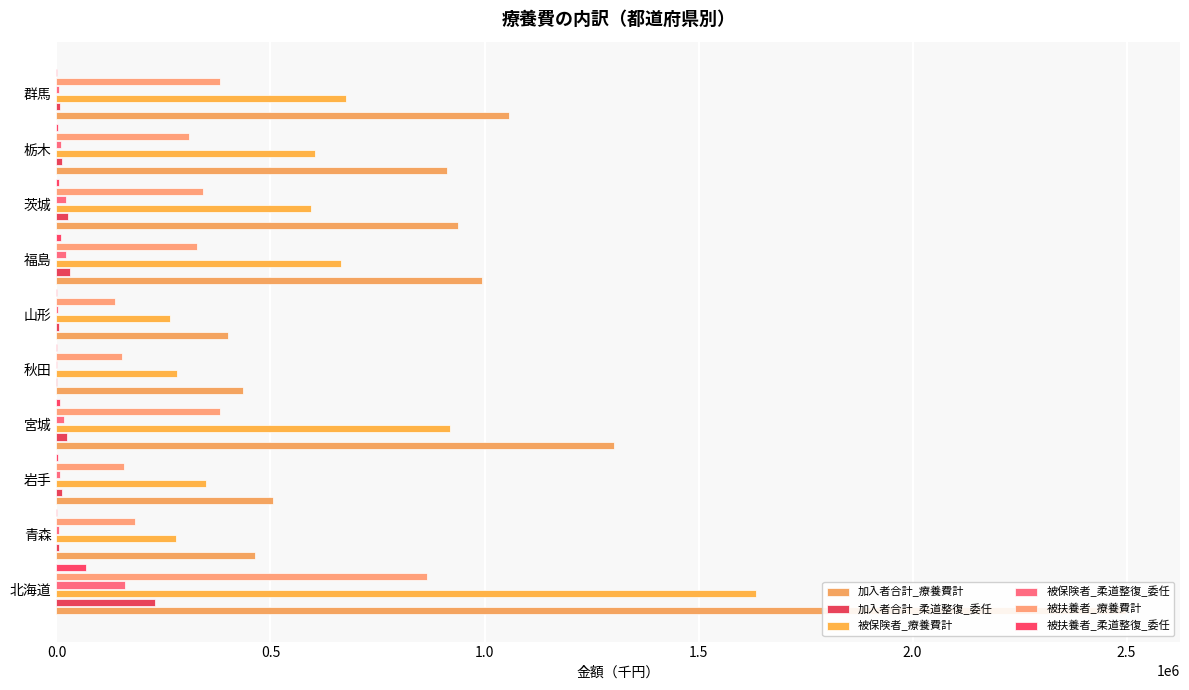

Are the bars grouped side by side (vs. stacked)?

Yes